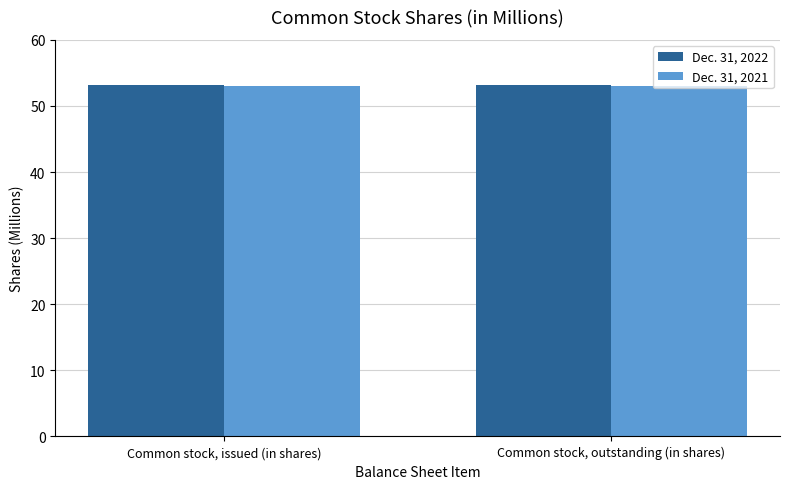

Rank the series by their average value, from highest to lowest.

Dec. 31, 2022, Dec. 31, 2021